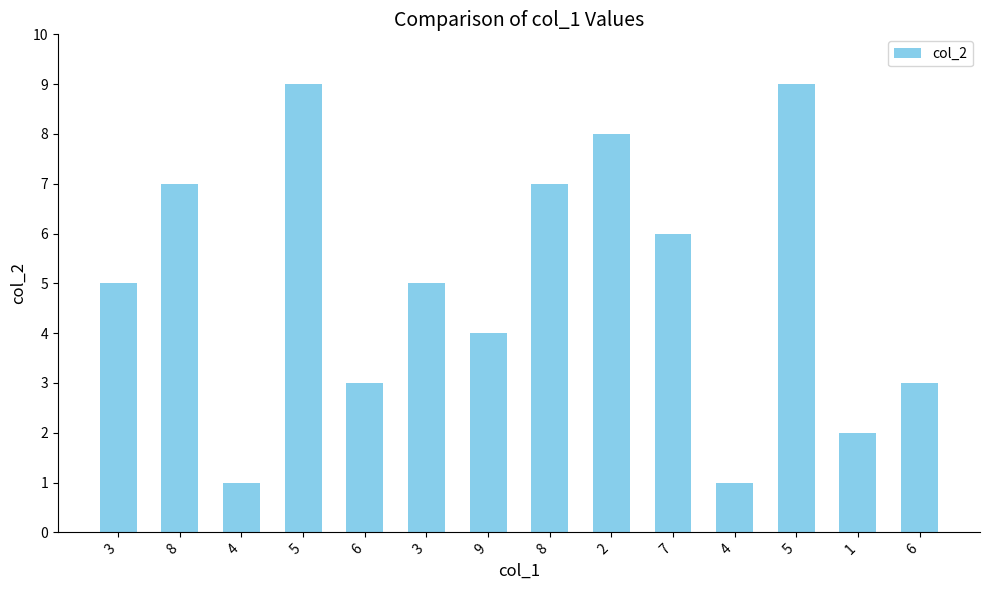

Where does the data first go above 5?

8